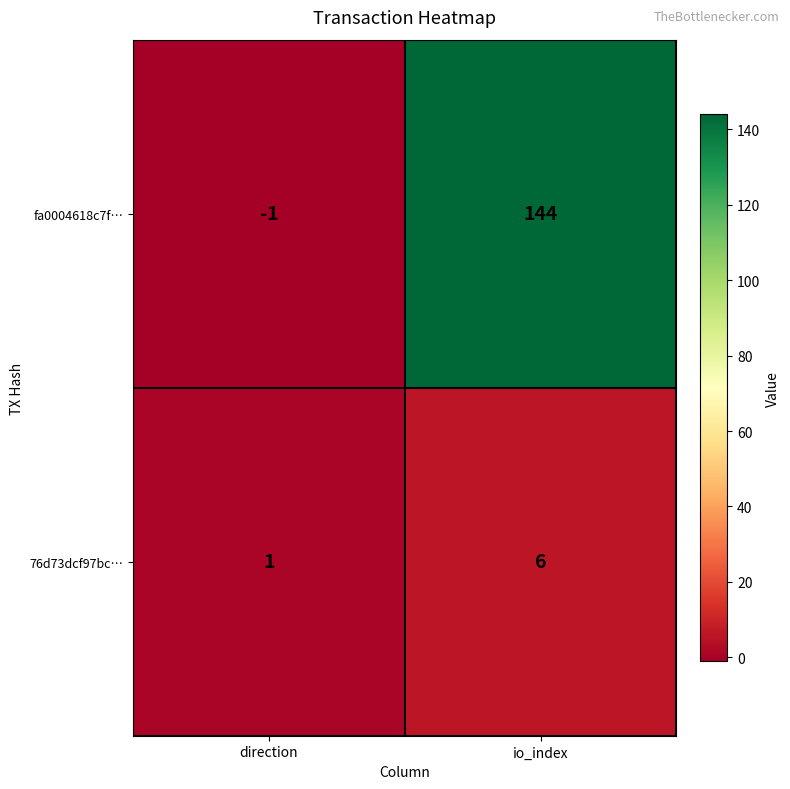

What is the difference between the maximum and minimum values in the fa0004618c7f… series?

145